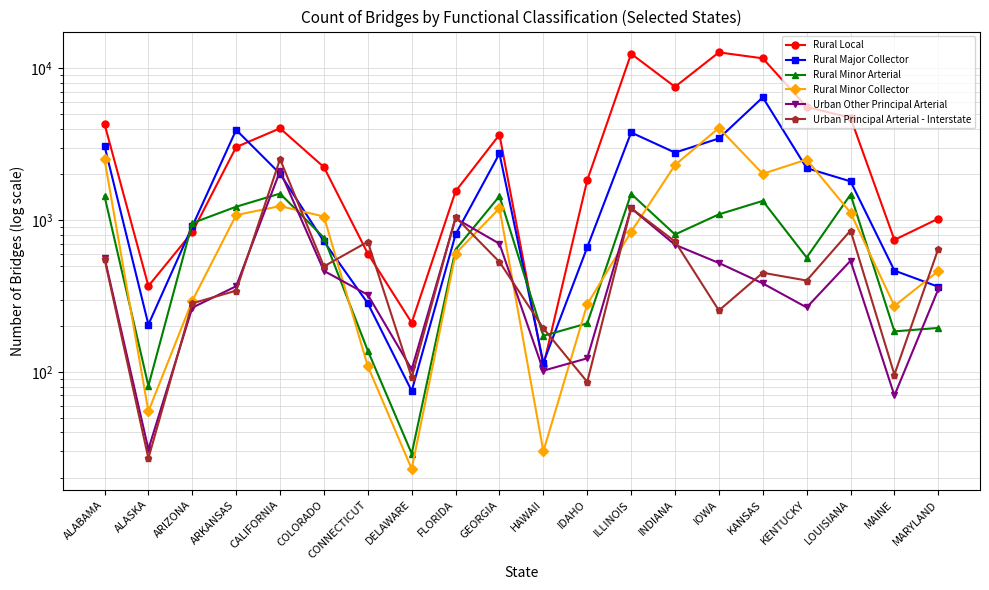

What is the total value across all series at KANSAS?

22237